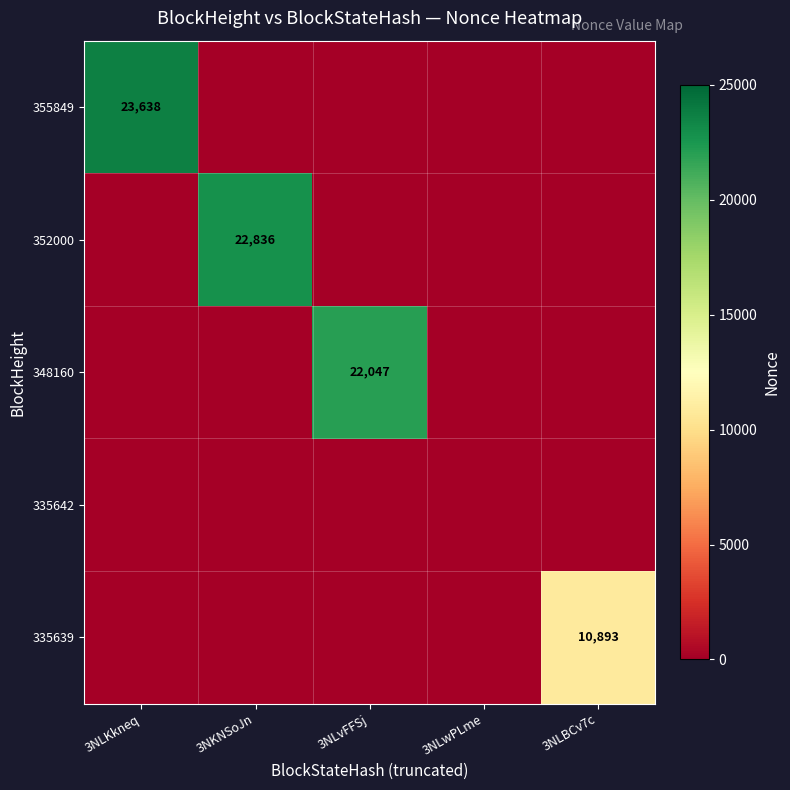

What is the difference between the highest and lowest values at 3NLBCv7c?

10893